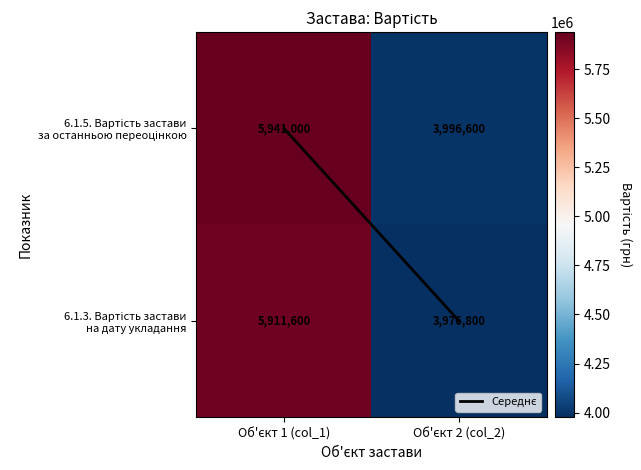

What is the minimum value shown in the chart?

3976800